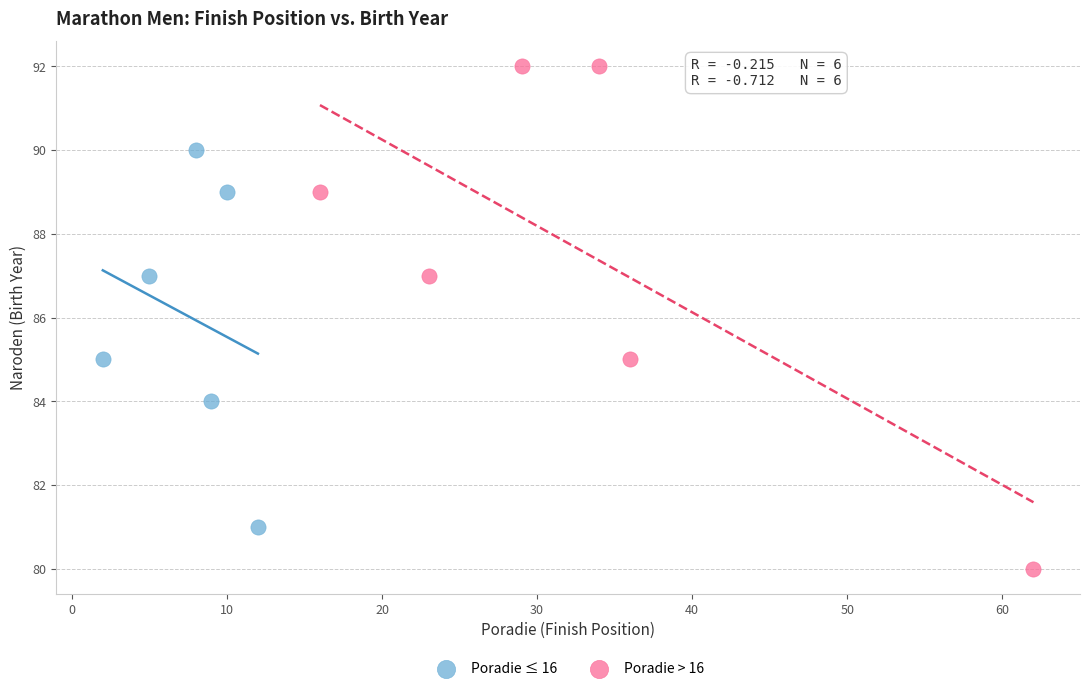

What are all the series names shown in the legend?

Poradie ≤ 16, Poradie > 16